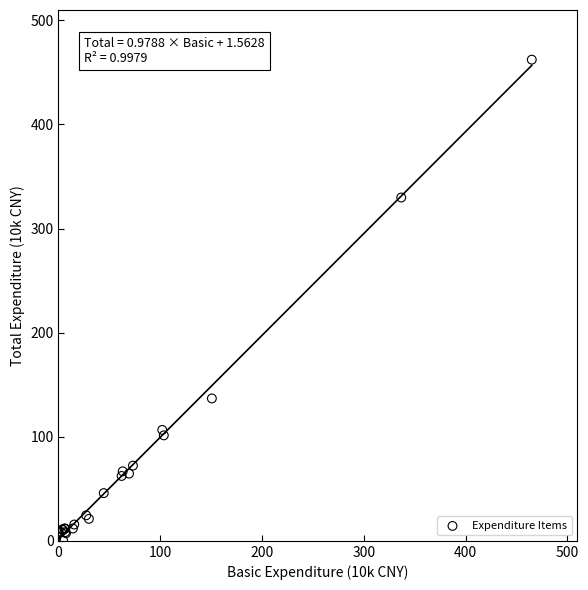

What Y value in the scatter plot is closest to 229?

136.8